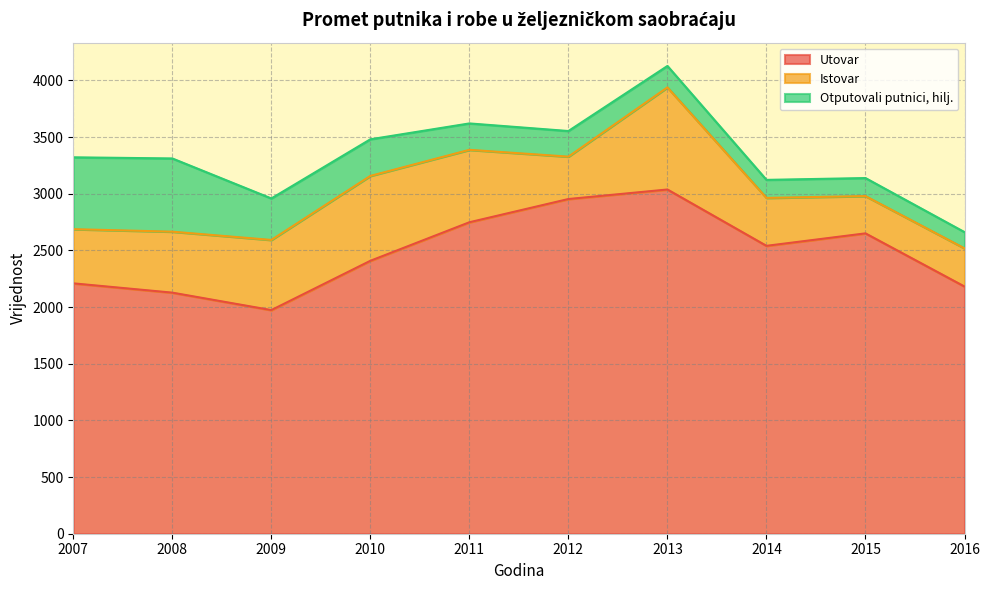

What is the maximum value for Istovar?

901